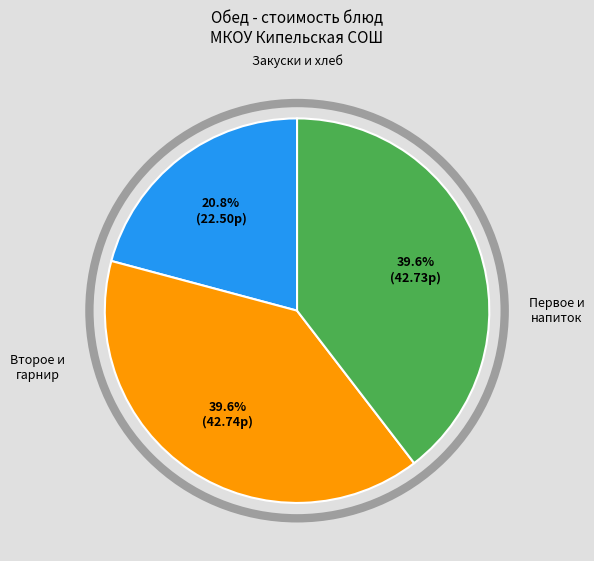

Is there a majority slice in this chart?

No